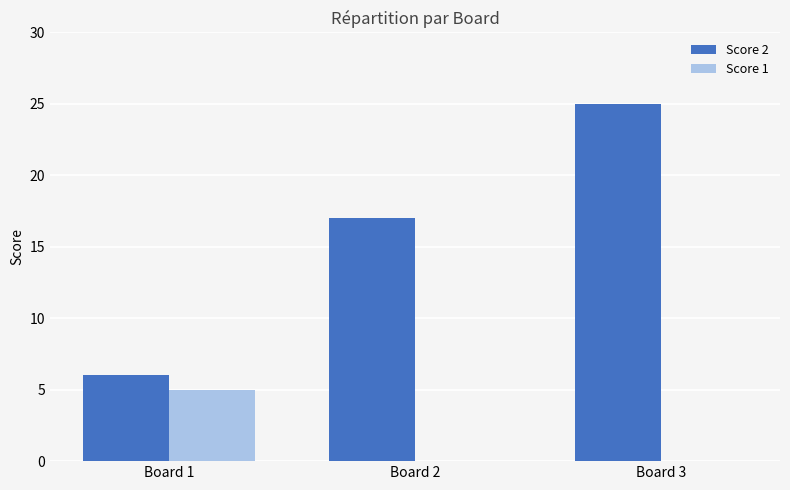

Which category has the highest value in the Score 2 series?

Board 3